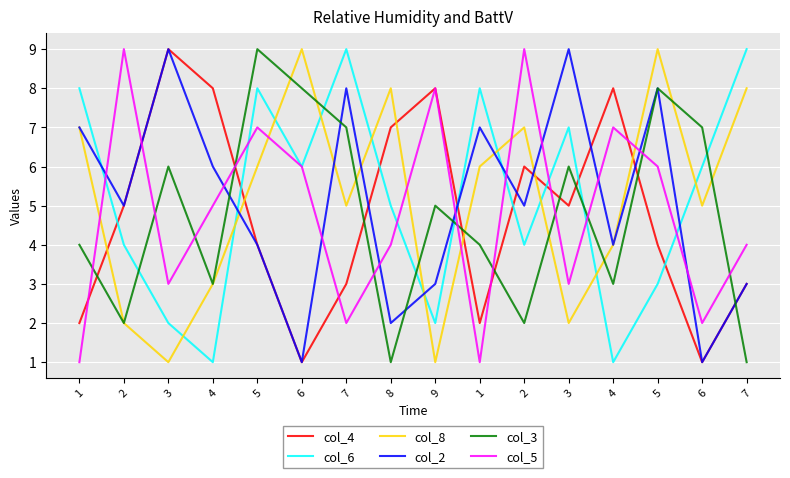

At which label does col_8 first exceed 6?

1